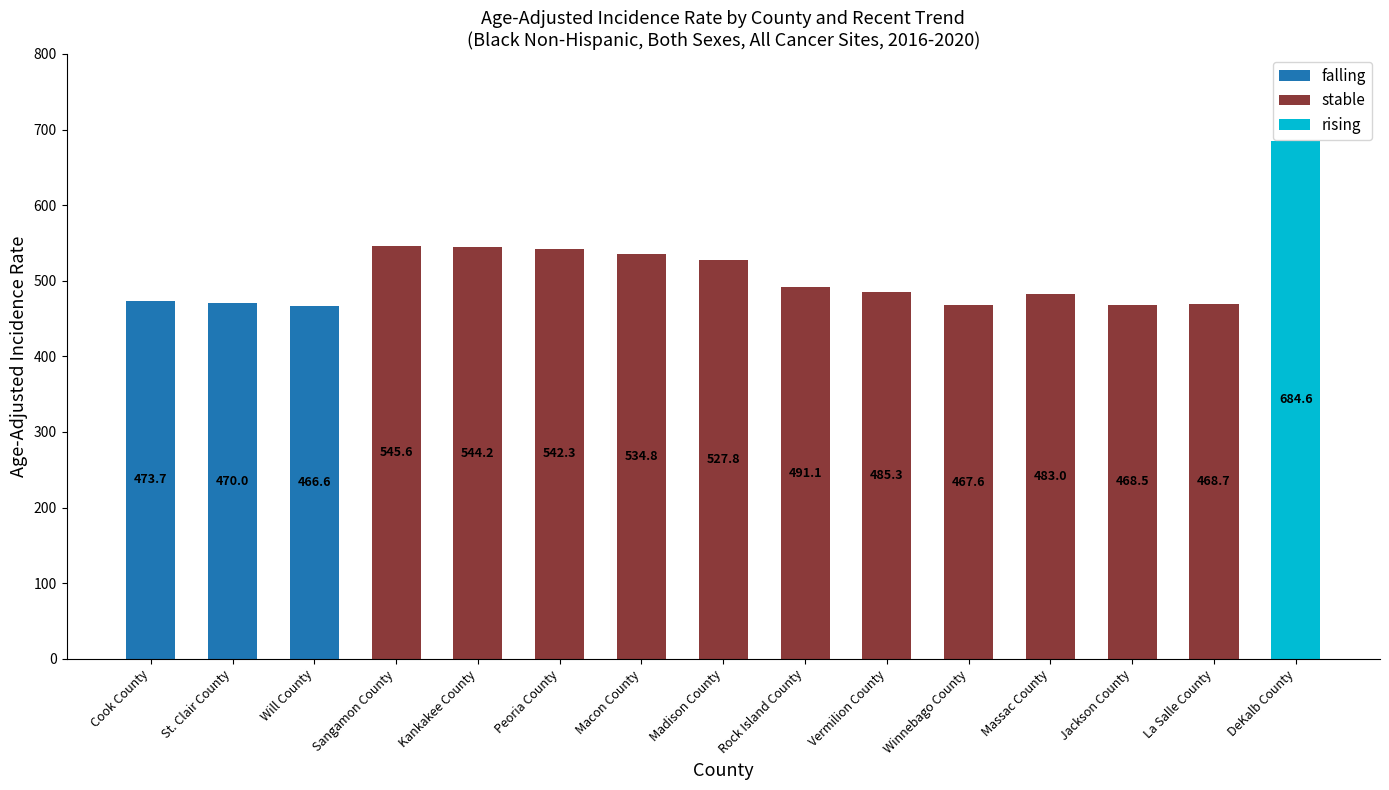

Which series has the largest total across all categories?

stable